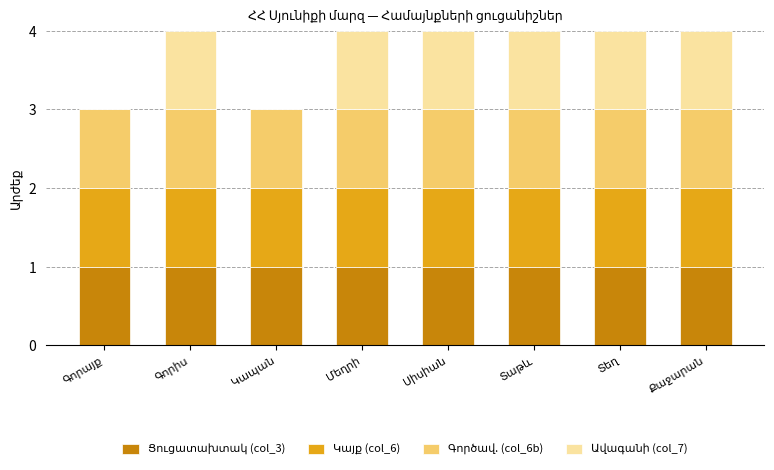

At Գորայք, list the series in order from largest to smallest.

Ցուցատախտակ (col_3), Կայք (col_6), Գործավ. (col_6b), Ավագանի (col_7)